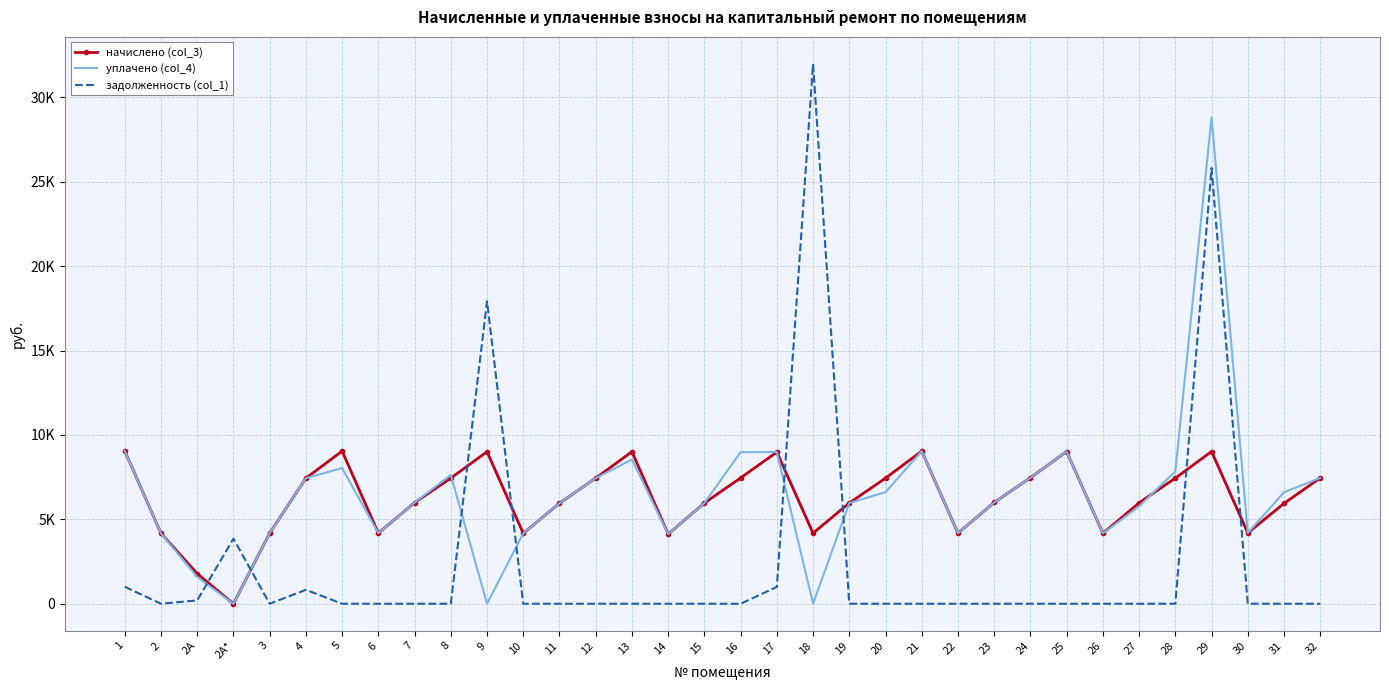

Between 4 and 14, which is larger?

4